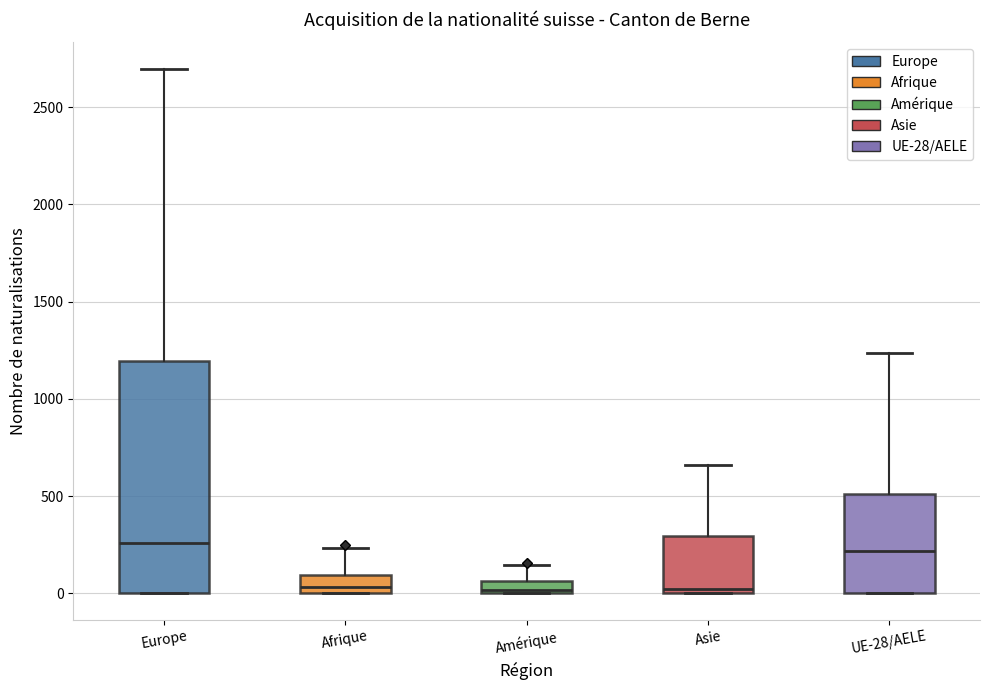

Which box is the tallest, from its lower edge to its upper edge?

Europe